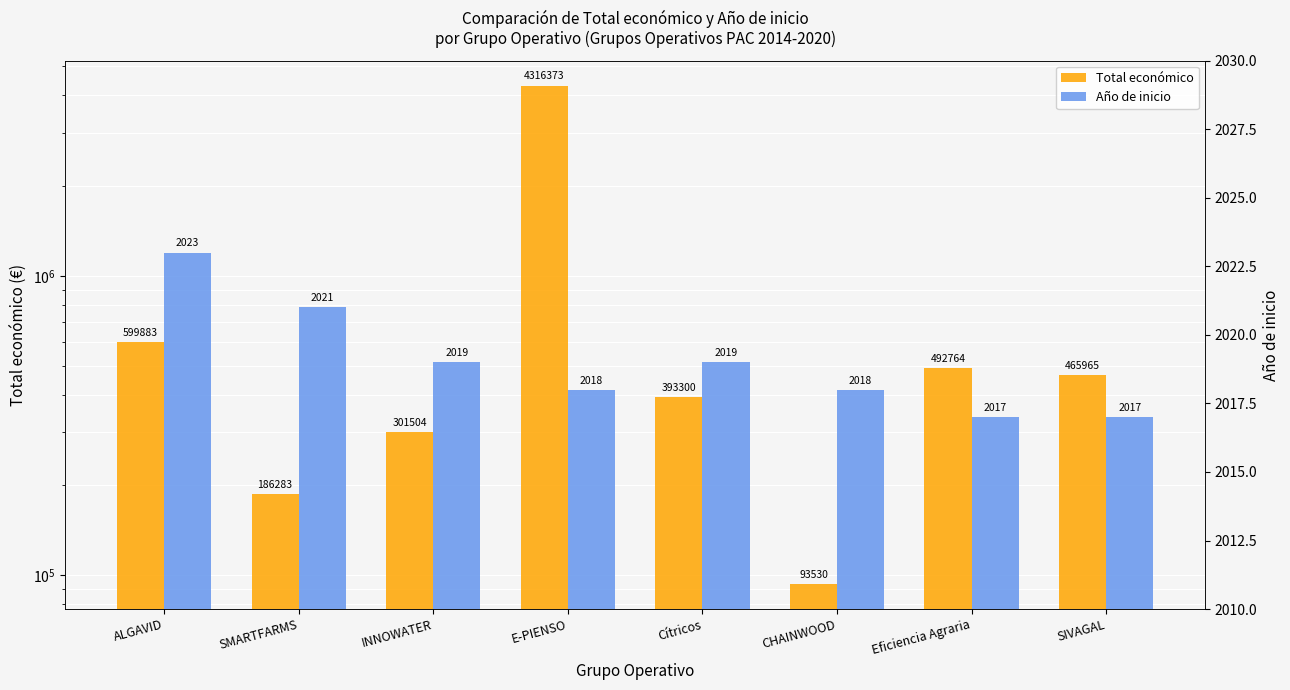

What is the label of the 5th bar from the left?

Cítricos